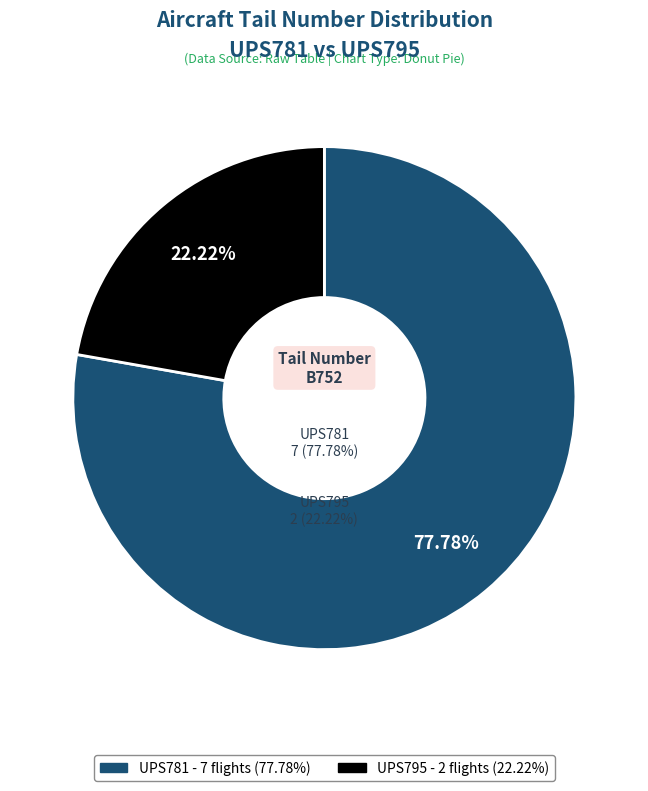

To the nearest percent, what percentage of the pie is UPS795?

22%